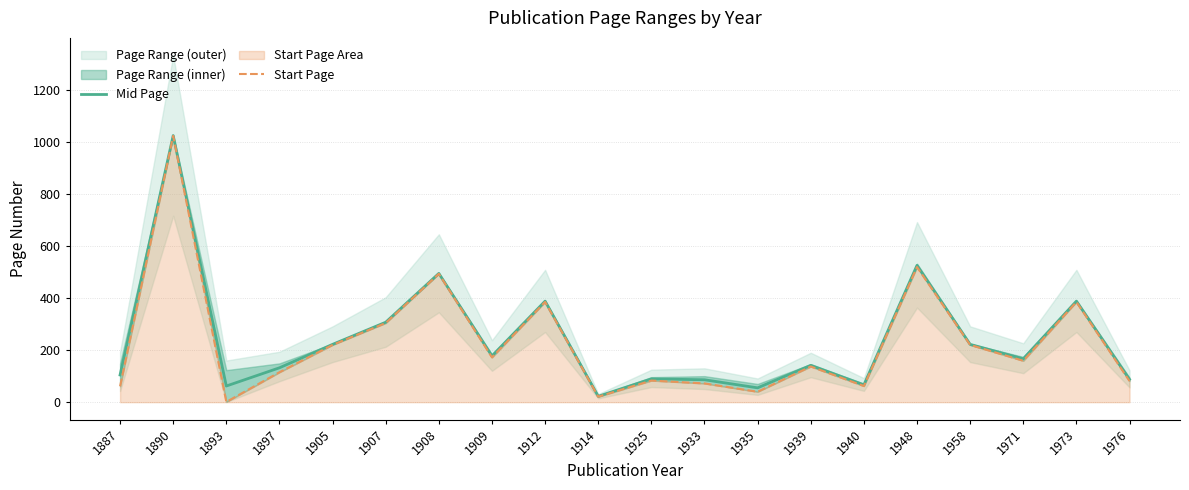

Which series has the largest total across all categories?

Mid Page